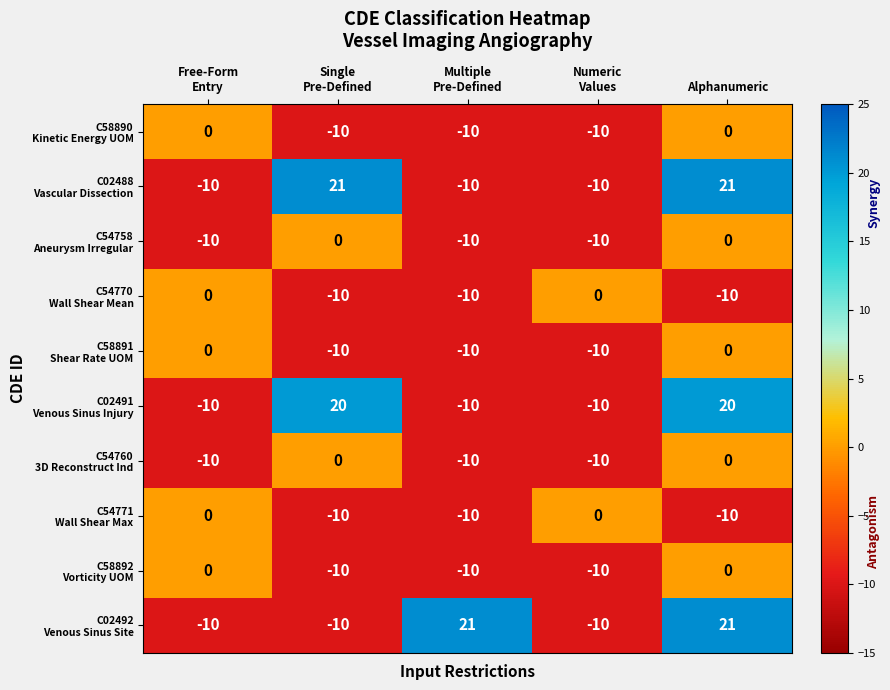

At which category is the sum across all series the highest?

Alphanumeric